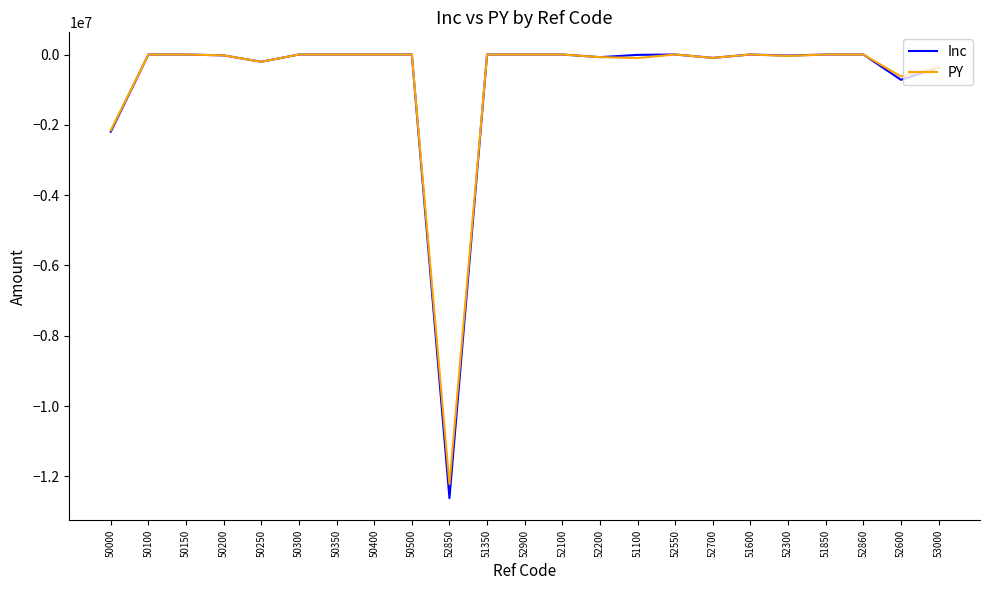

Which series has the widest spread of values?

Inc